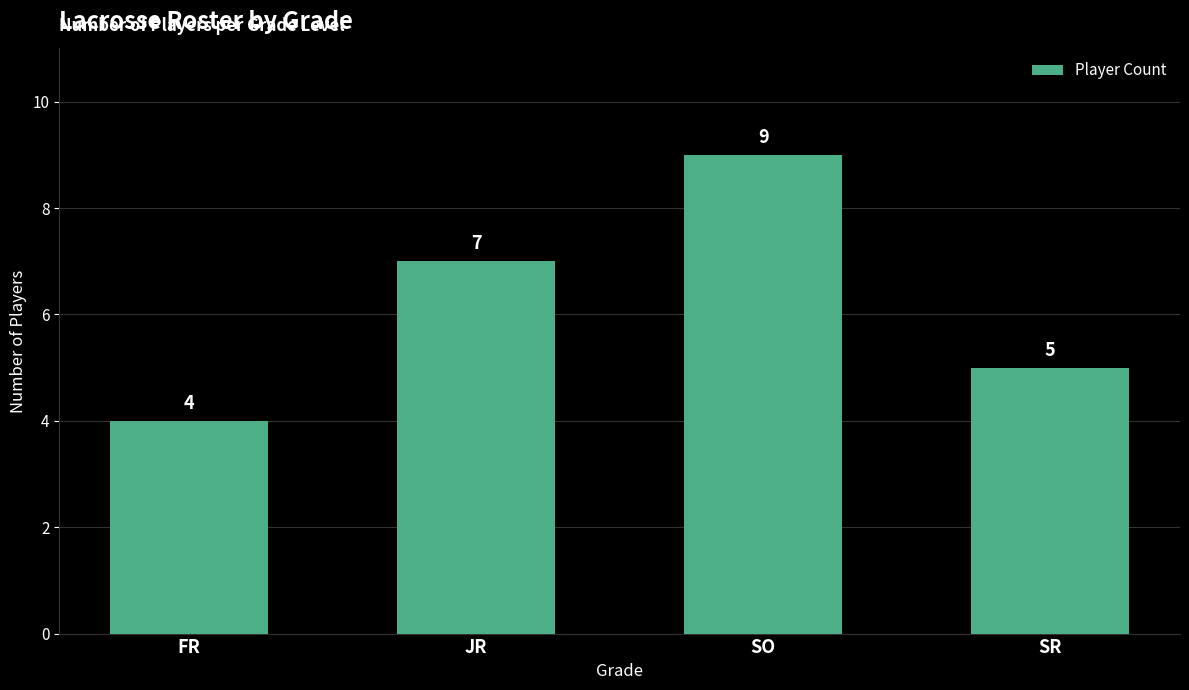

What is the change in value from FR to SR?

+1